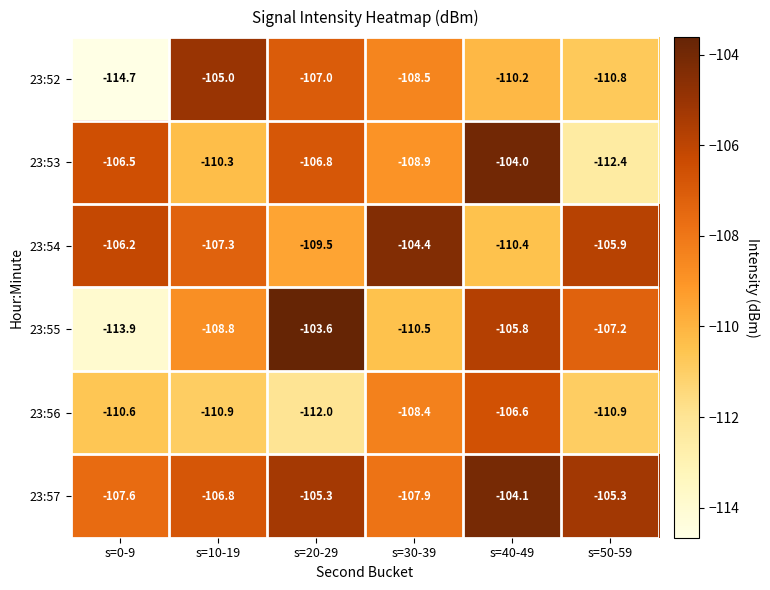

Where does the 23:57 series first go above -105?

s=40-49